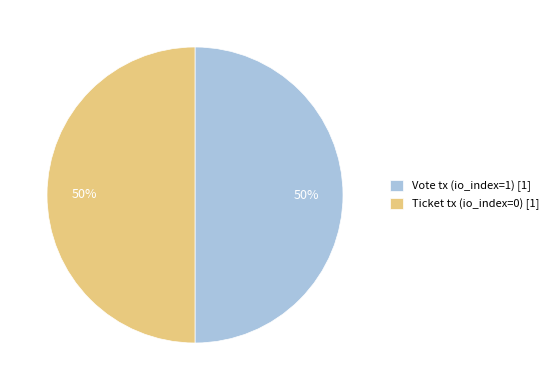

To the nearest percent, what is the average slice percentage?

50%